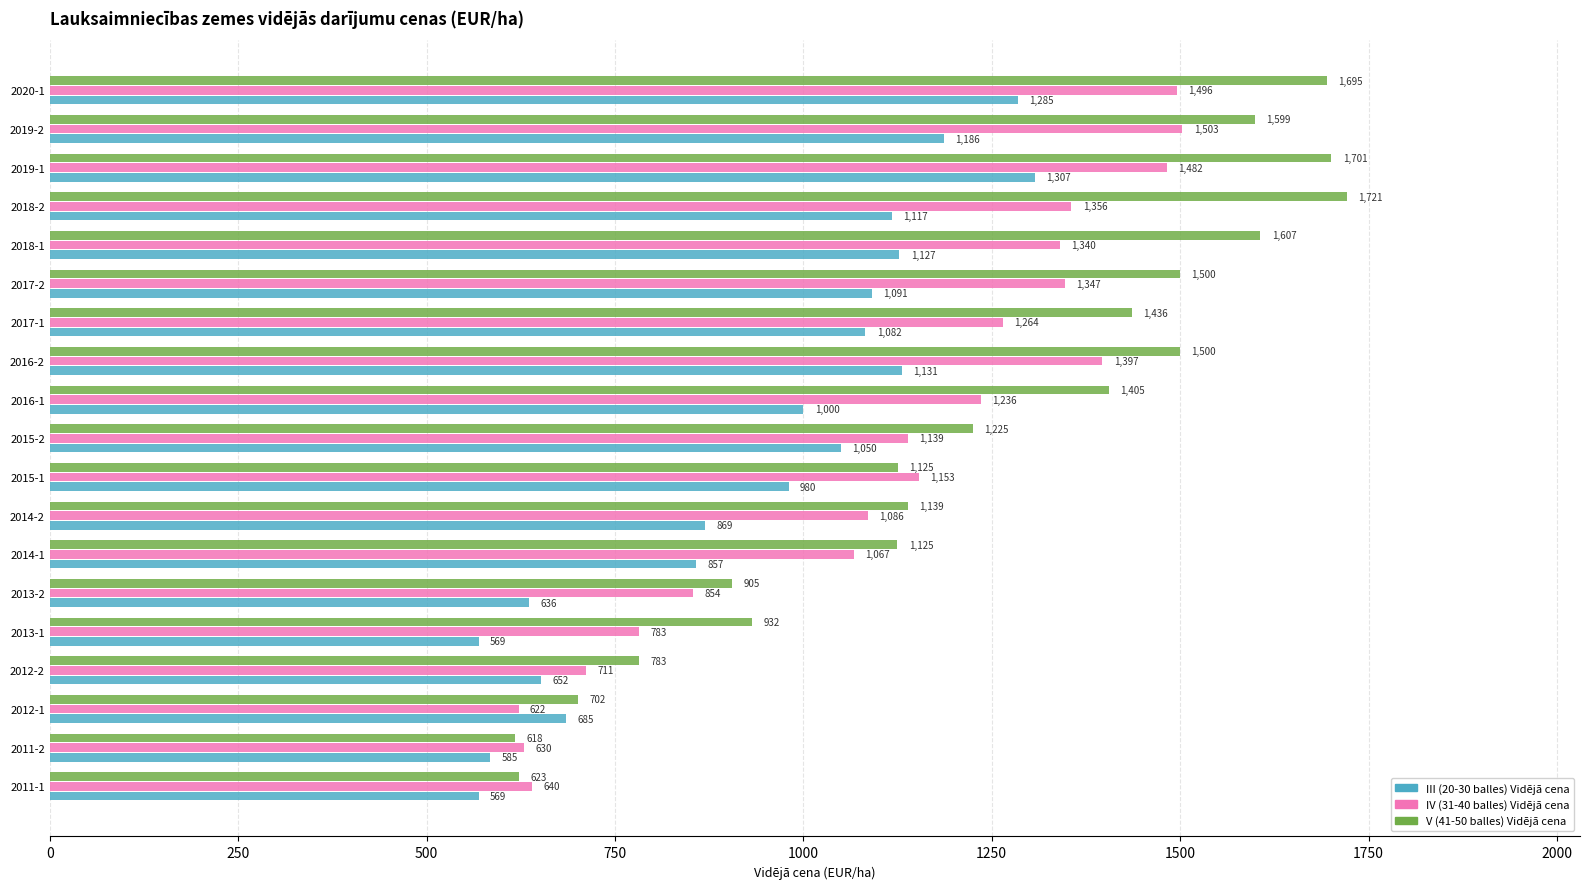

What is the approximate value of V (41-50 balles) Vidējā cena at 2019-2?

1599.3